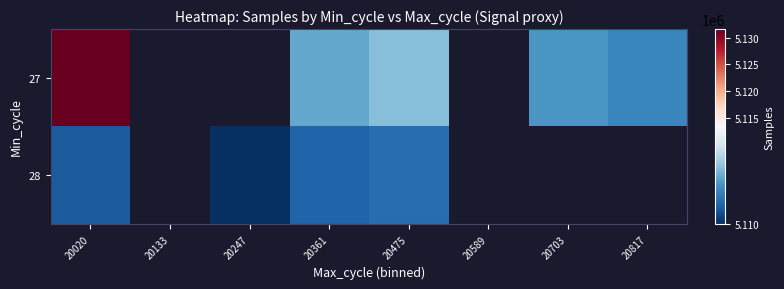

What is the smallest value displayed?

5109992.0